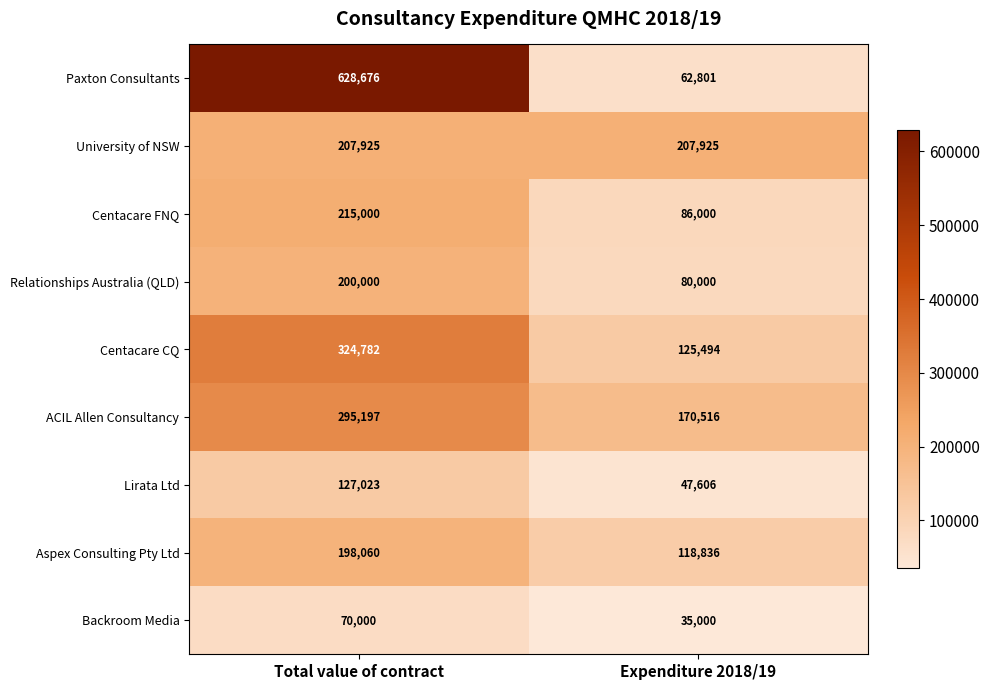

What is the lowest value of the Lirata Ltd series?

47606